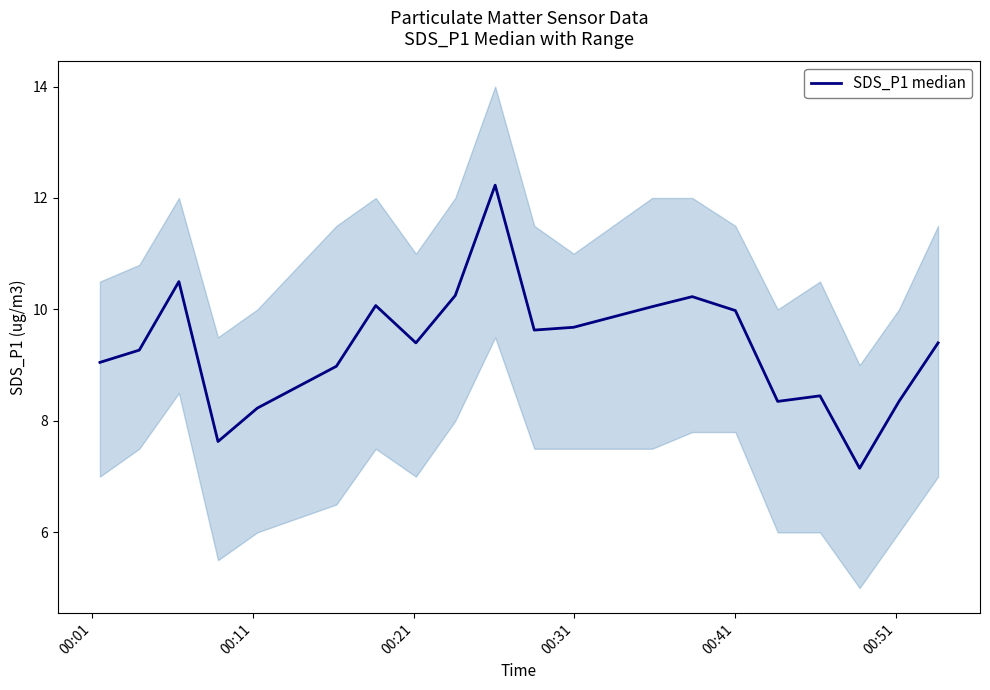

What is the sum of all values?

186.9